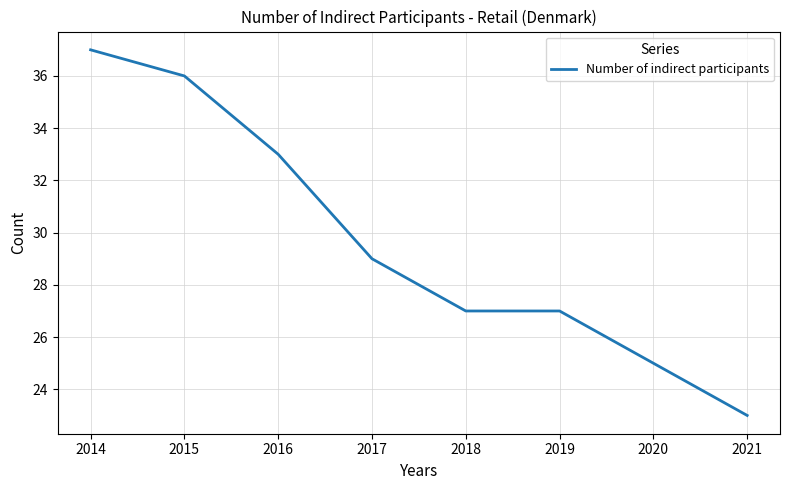

What is the greatest value displayed?

37